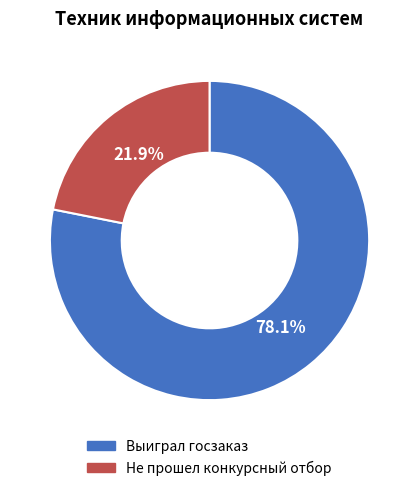

To the nearest percent, what is the difference between the Выиграл госзаказ and Не прошел конкурсный отбор slice percentages?

56%